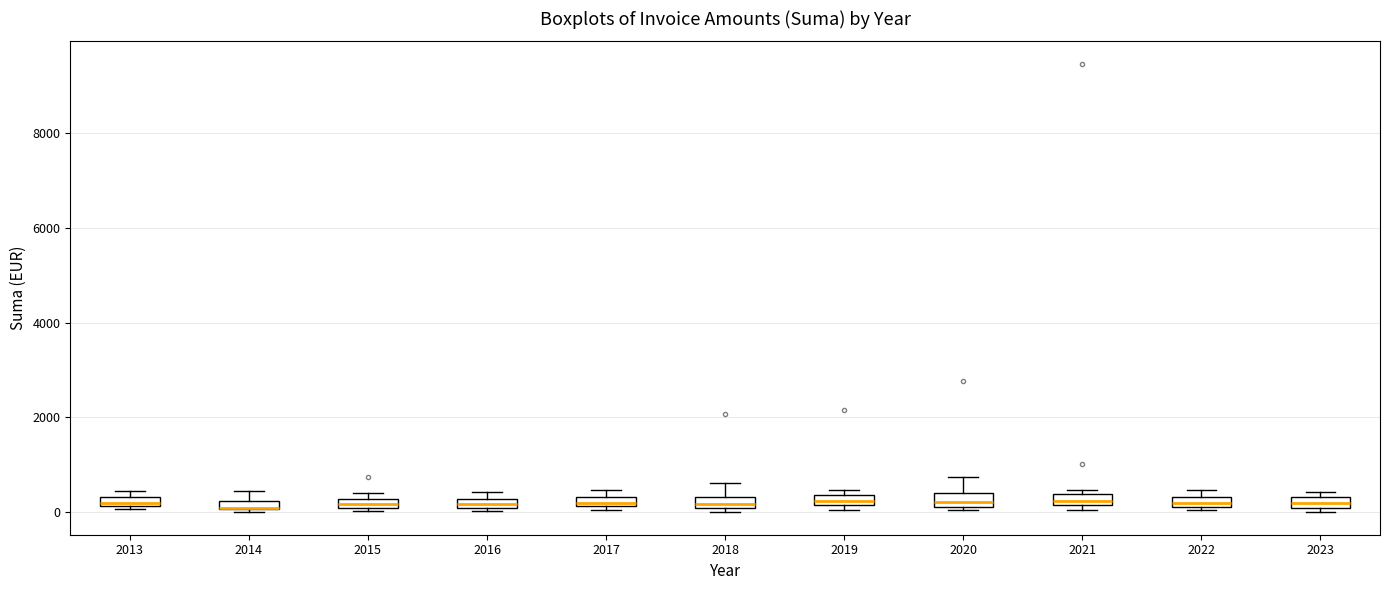

Where is the upper edge of the box at x = 2023 on the y-axis? The values are not printed on the chart, so give them approximately, as read against the axis.

400